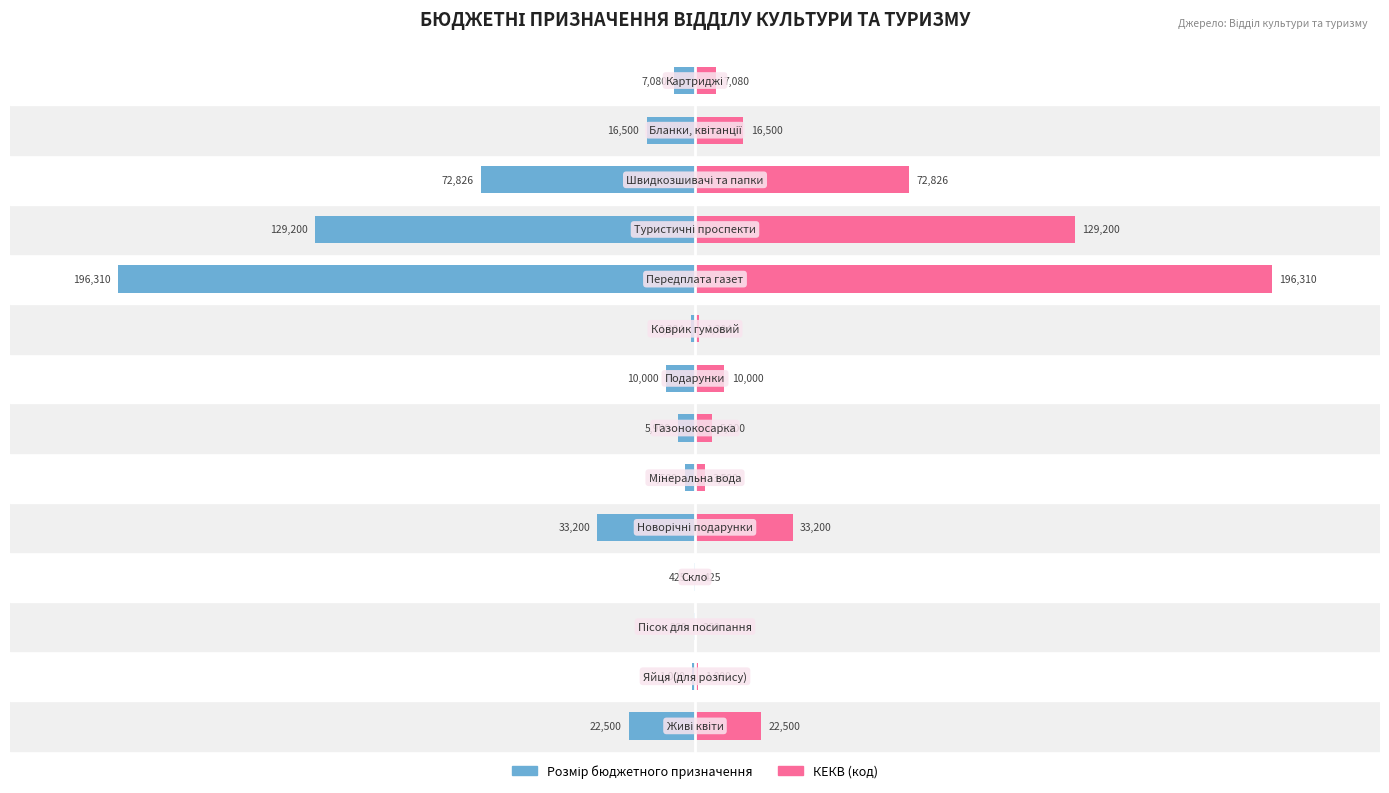

List the series in order of their peak value, highest first.

КЕКВ, Розмір бюджетного призначення